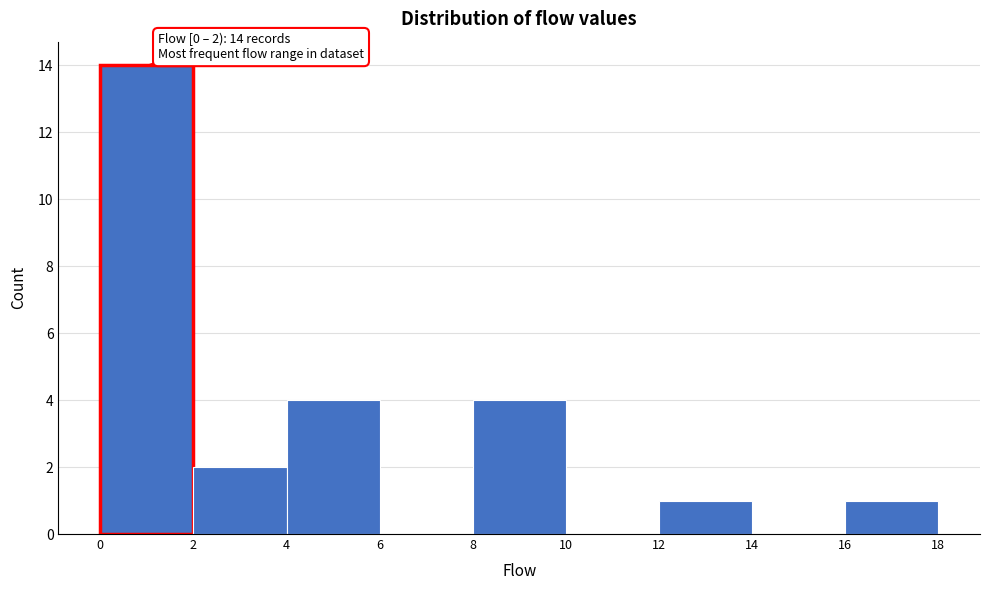

Over which range of the x-axis is the bar tallest?

0 to 2